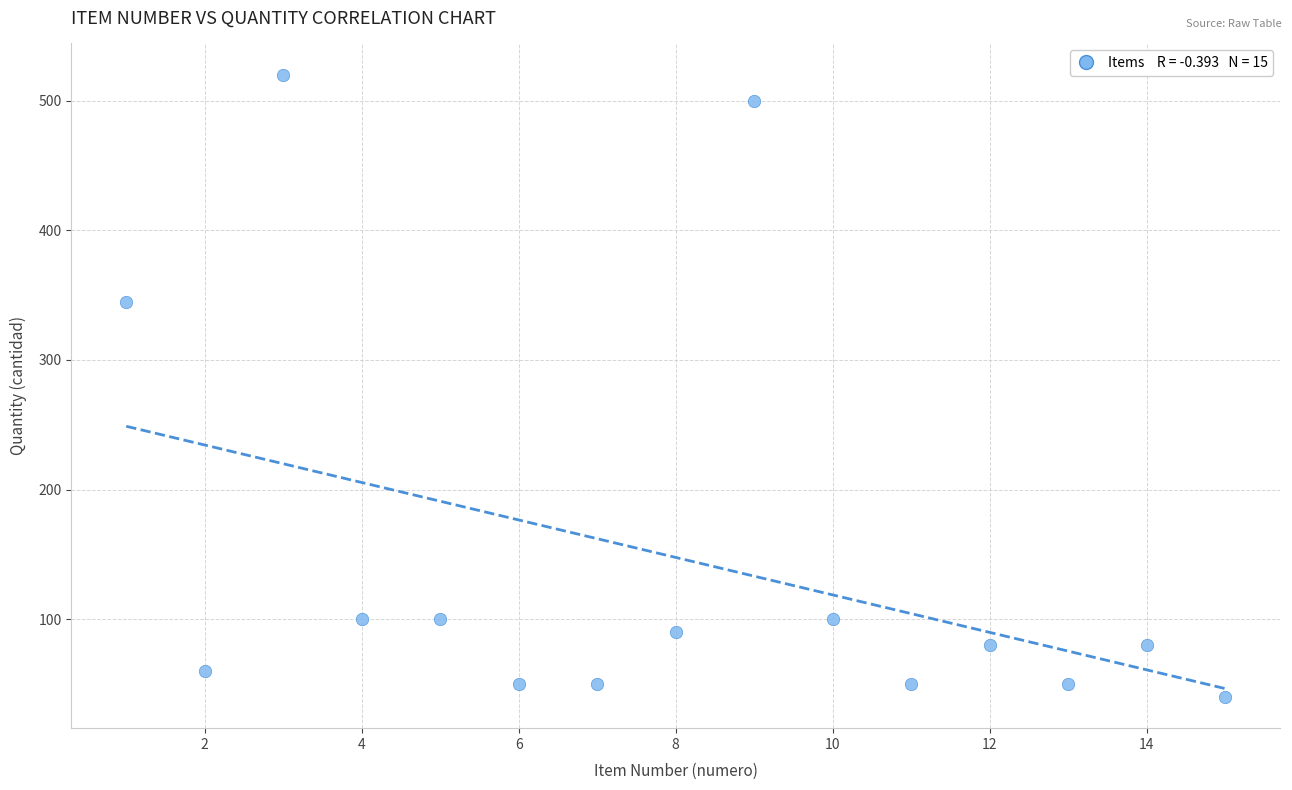

What Y value in the scatter plot is closest to 280?

345